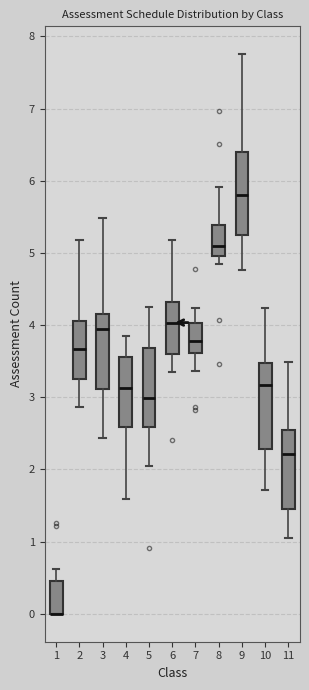

Reading left to right, read every box against the y-axis: the position of its median line, the range the box covers, and the ends of its whiskers. The values are not printed on the chart, so give them approximately, as read against the axis.

1: median 0.0 (drawn on the box's lower edge), box 0.0 to 0.5, whiskers 0.0 to 0.6
2: median 3.7, box 3.3 to 4.1, whiskers 2.9 to 5.2
3: median 3.9, box 3.1 to 4.2, whiskers 2.4 to 5.5
4: median 3.1, box 2.6 to 3.6, whiskers 1.6 to 3.8
5: median 3.0, box 2.6 to 3.7, whiskers 2.0 to 4.3
6: median 4.0, box 3.6 to 4.3, whiskers 3.4 to 5.2
7: median 3.8, box 3.6 to 4.0, whiskers 3.4 to 4.2
8: median 5.1, box 5.0 to 5.4, whiskers 4.8 to 5.9
9: median 5.8, box 5.3 to 6.4, whiskers 4.8 to 7.8
10: median 3.2, box 2.3 to 3.5, whiskers 1.7 to 4.2
11: median 2.2, box 1.4 to 2.6, whiskers 1.0 to 3.5